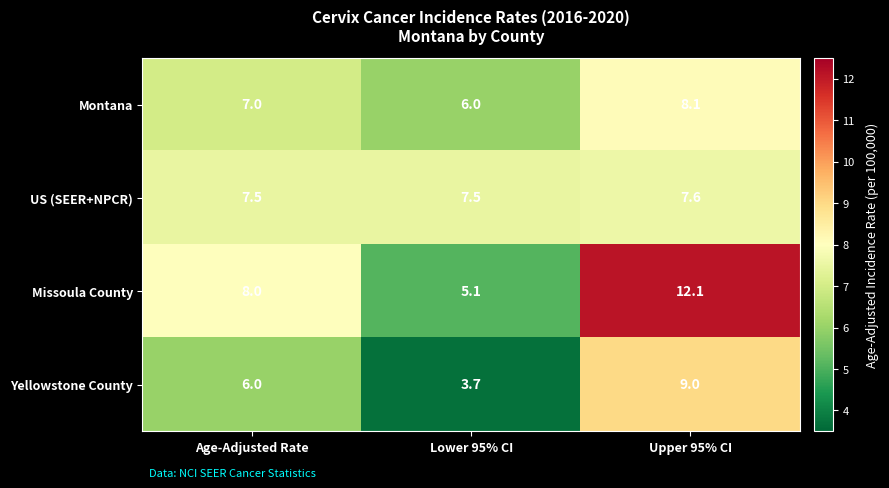

True or false: Yellowstone County has a value of 10.1 at Age-Adjusted Rate.

False